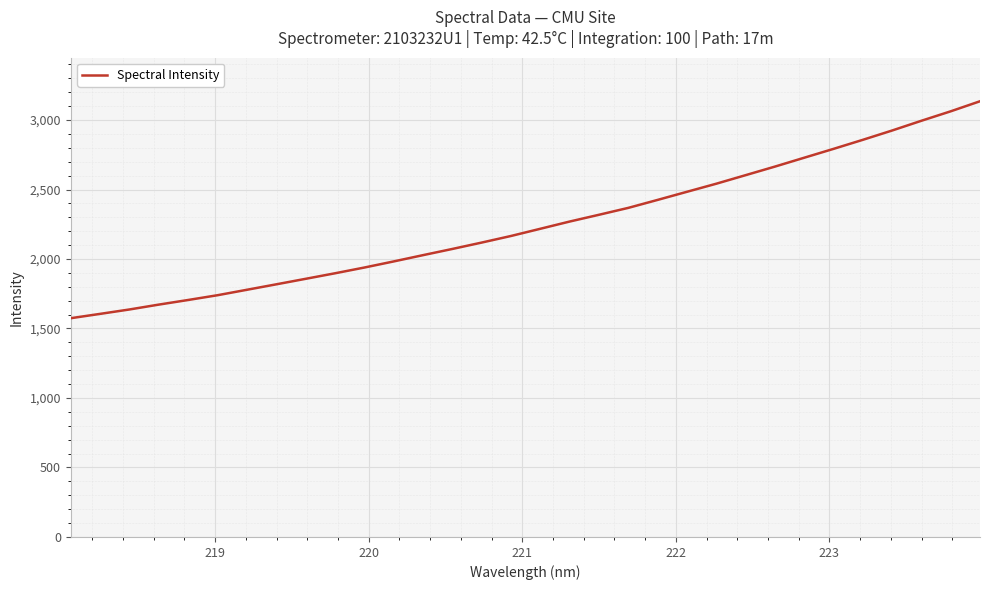

What is the difference between the maximum and minimum values?

1560.8